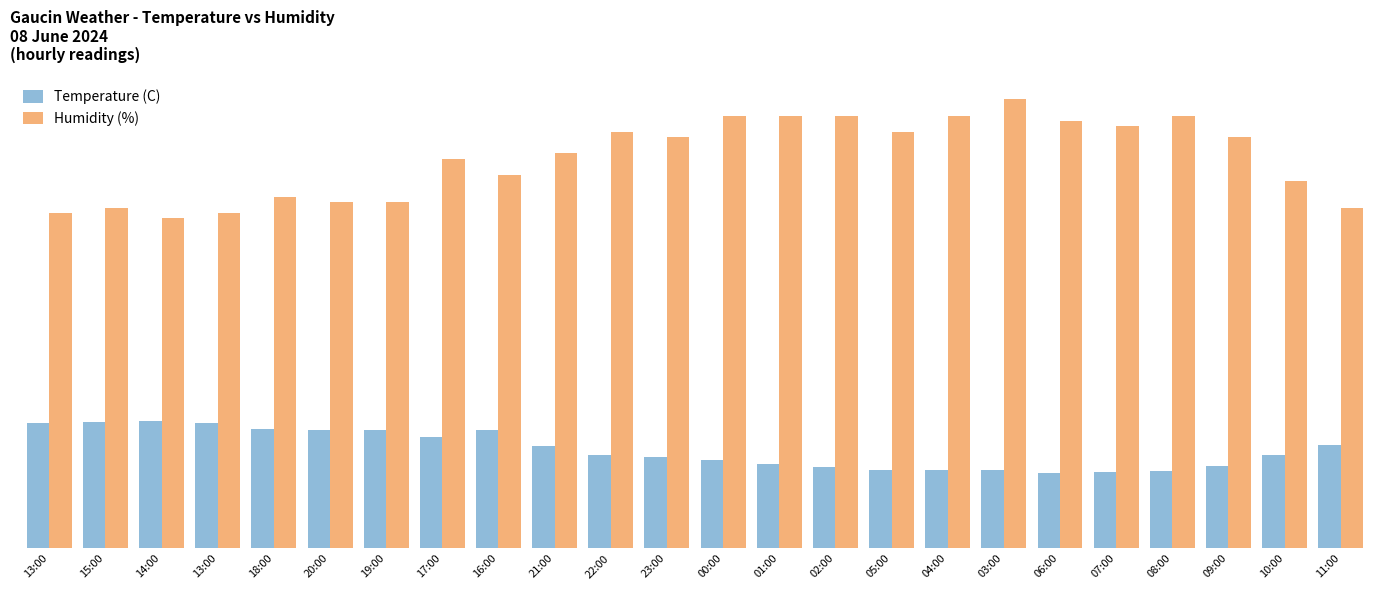

Between 16:00 and 13:00, which is larger?

13:00